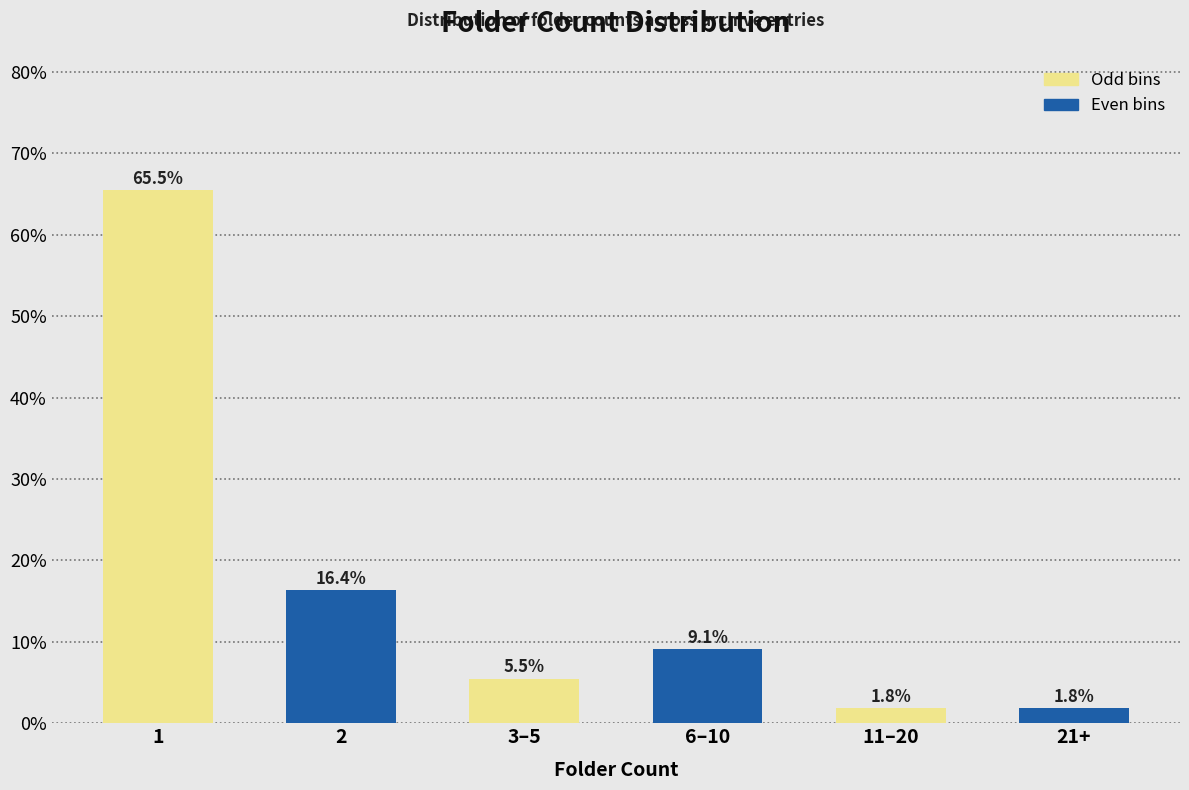

Reading left to right, extract all data points from this chart.

65.5	16.4	5.5	9.1	1.8	1.8